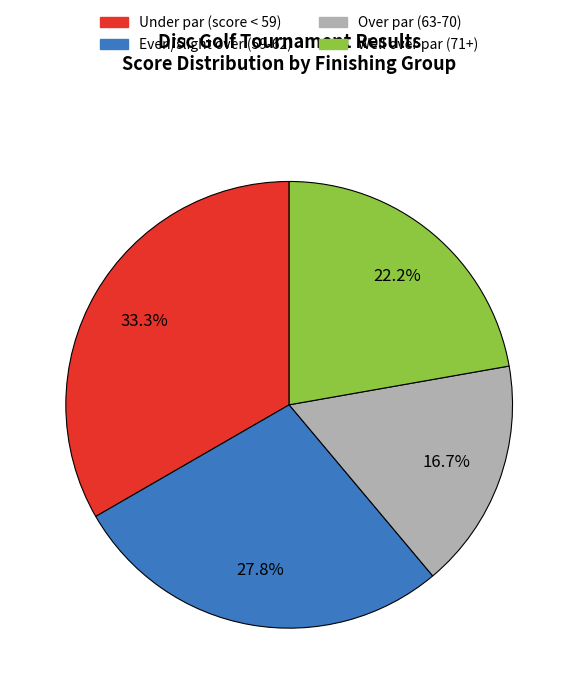

What is the largest slice in the pie chart?

Under par (score < 59)